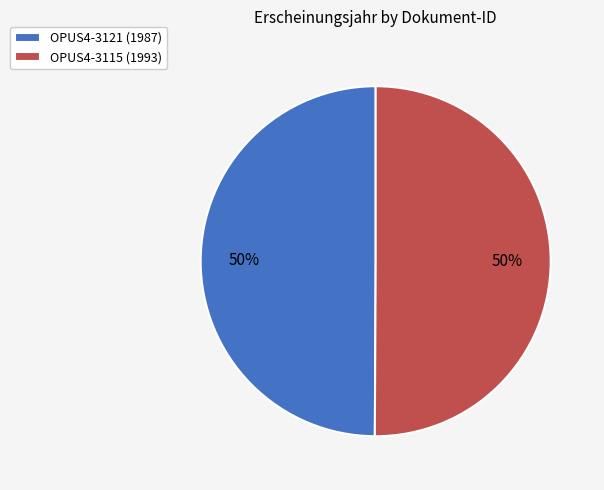

Combined, do OPUS4-3121 (1987) and OPUS4-3115 (1993) account for over 50%?

Yes